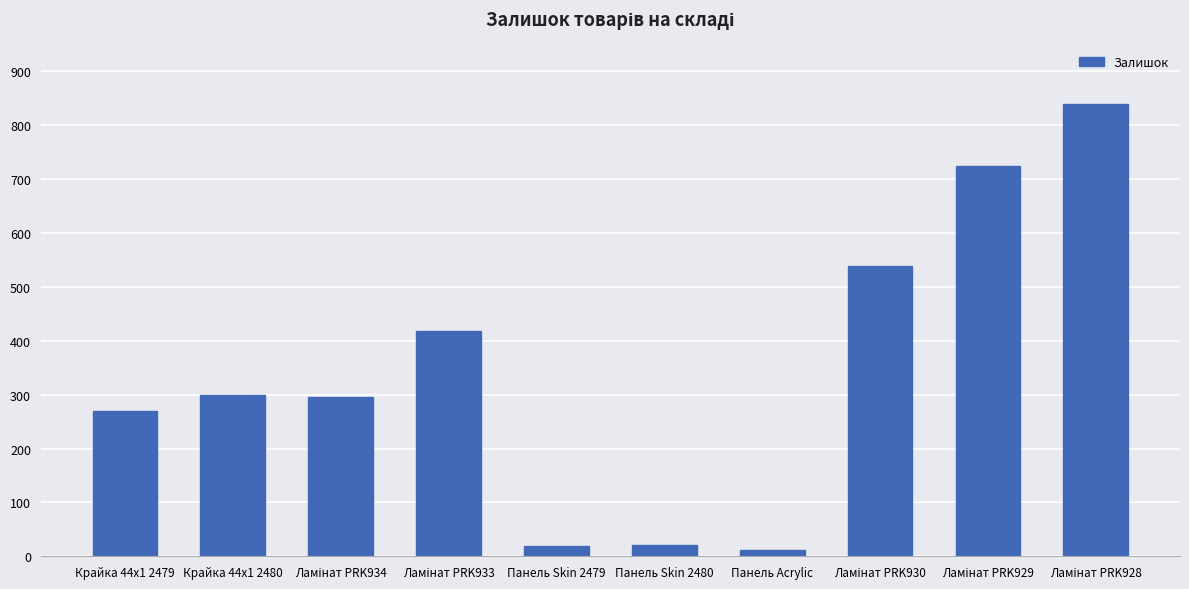

The chart shows a value of 352 at Крайка 44x1 2479. True or false?

False